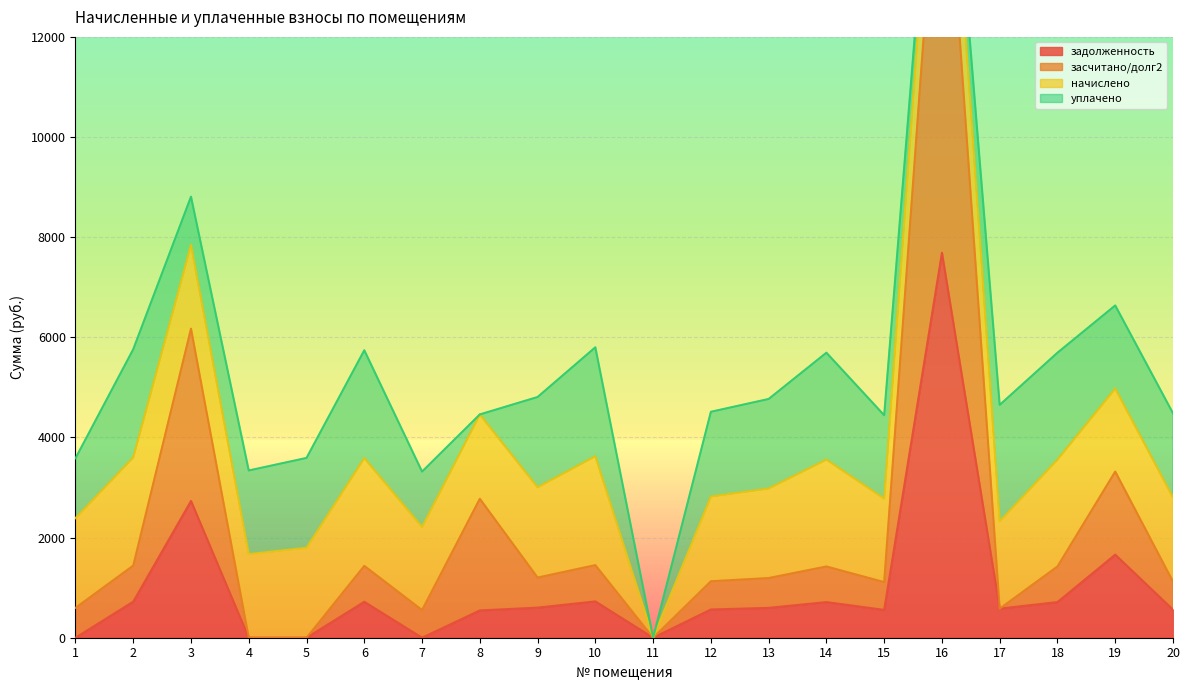

Does the chart display data point markers on the line(s)?

No